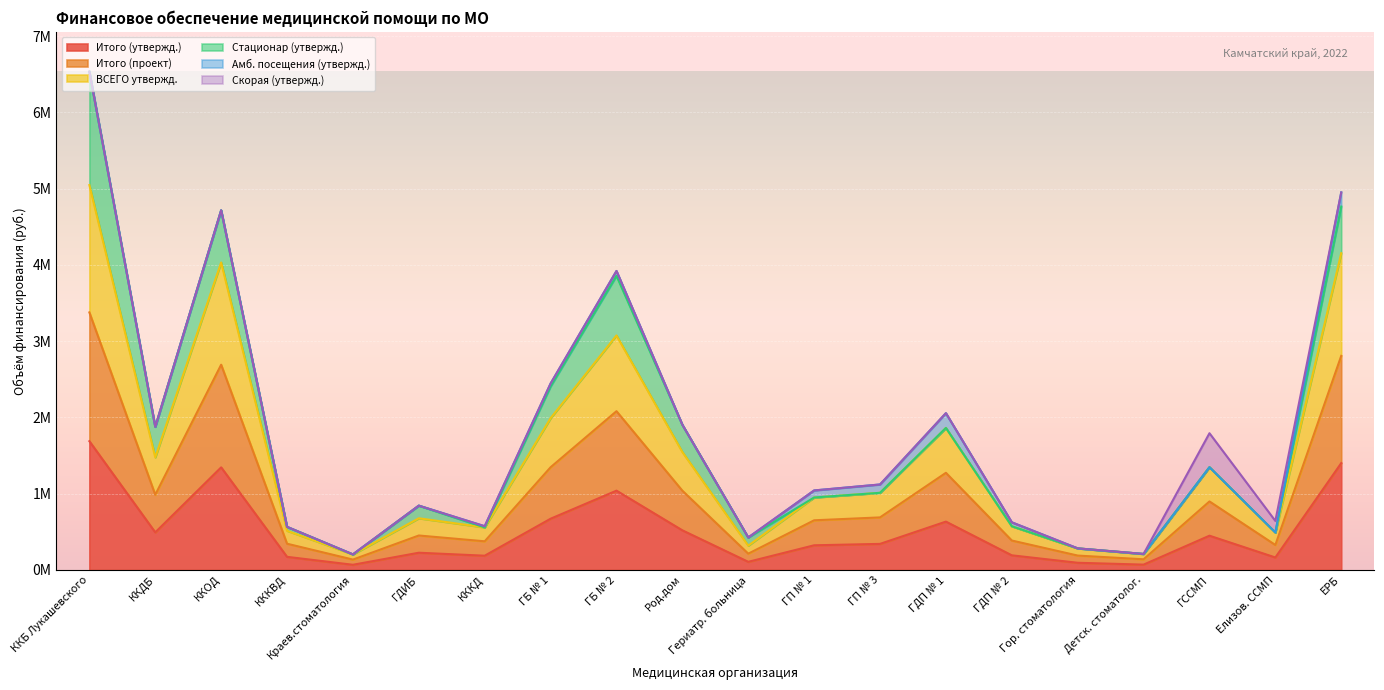

What are all the series names shown in the legend?

Итого (утвержд.), Итого (проект), ВСЕГО утвержд., Стационар (утвержд.), Амб. посещения (утвержд.), Скорая (утвержд.)